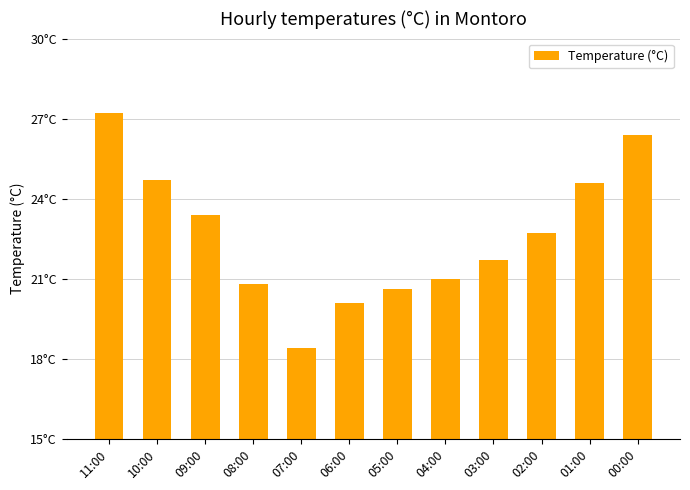

Is it true that the value at 06:00 is 20.1?

True